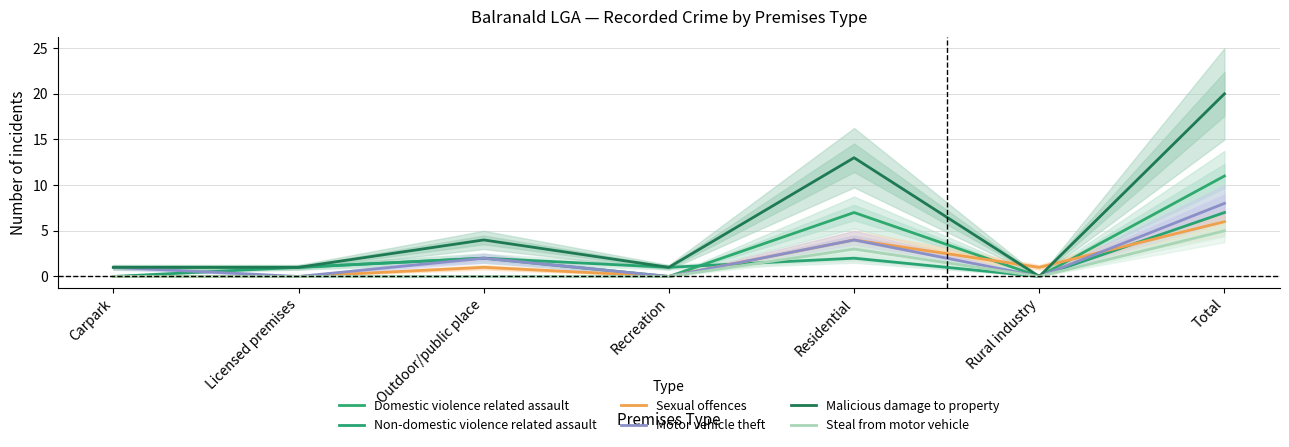

Where is the first local minimum for Domestic violence related assault?

Recreation